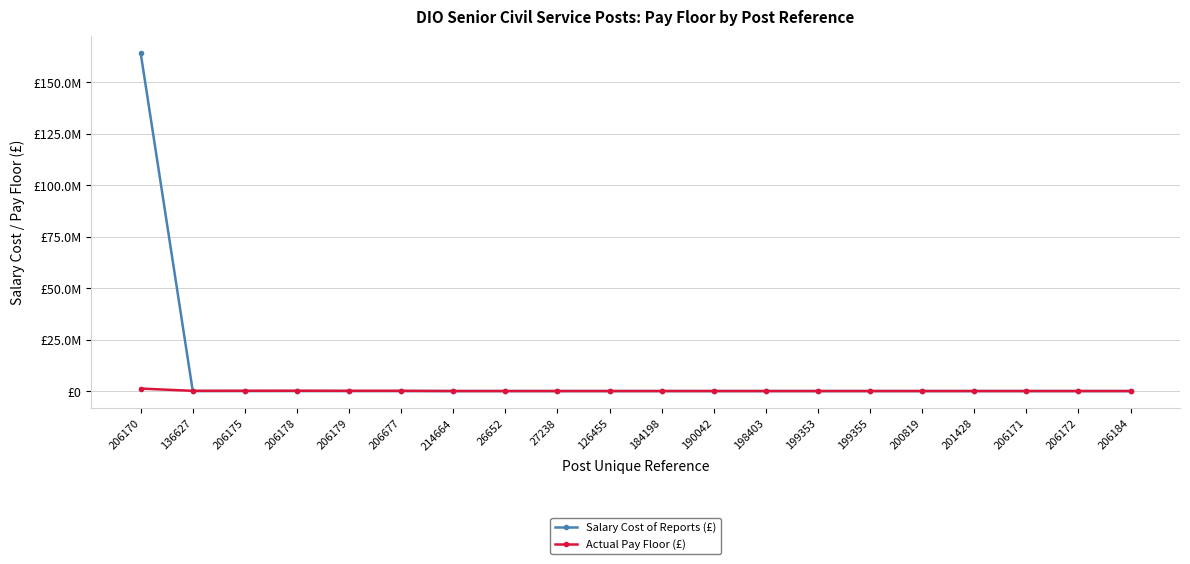

Rank the series by their maximum value, from highest to lowest.

Salary Cost of Reports (£), Actual Pay Floor (£)